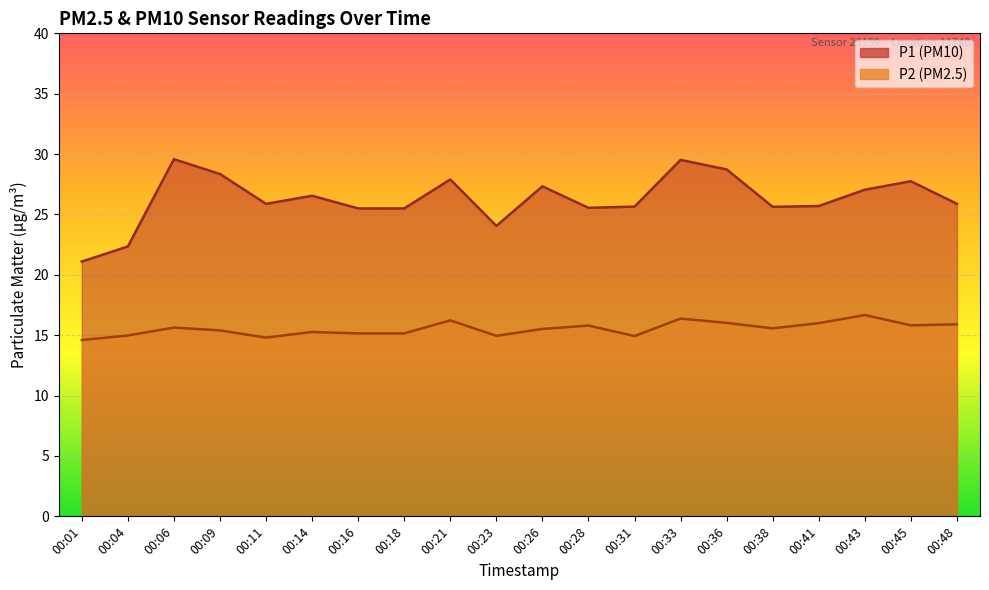

Reading left to right, what are all the values shown in this chart?

P1: 00:01=21.1	00:04=22.4	00:06=29.6	00:09=28.4	00:11=25.9	00:14=26.6	00:16=25.5	00:18=25.5	00:21=27.9	00:23=24.1	00:26=27.3	00:28=25.6	00:31=25.6	00:33=29.5	00:36=28.7	00:38=25.6	00:41=25.7	00:43=27.1	00:45=27.8	00:48=25.9
P2: 00:01=14.6	00:04=15.0	00:06=15.6	00:09=15.4	00:11=14.8	00:14=15.3	00:16=15.2	00:18=15.2	00:21=16.2	00:23=14.9	00:26=15.5	00:28=15.8	00:31=14.9	00:33=16.4	00:36=16.0	00:38=15.6	00:41=16.0	00:43=16.7	00:45=15.8	00:48=15.9